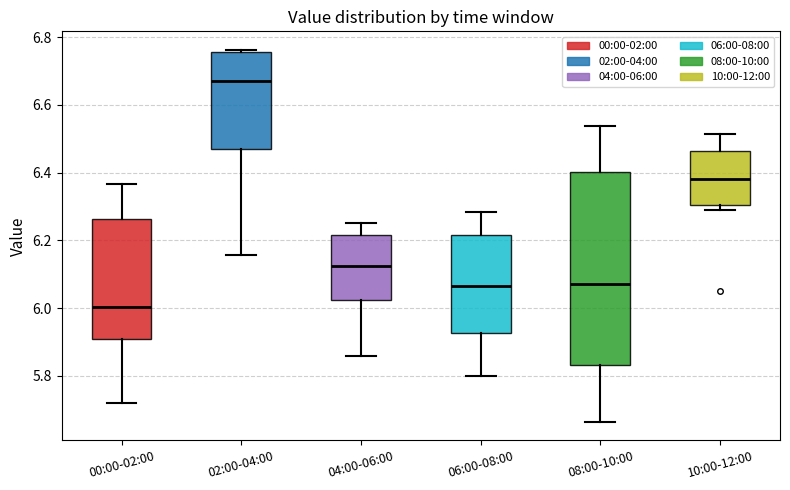

Where does the upper whisker of the box for 10:00-12:00 end on the y-axis? The values are not printed on the chart, so give them approximately, as read against the axis.

6.52